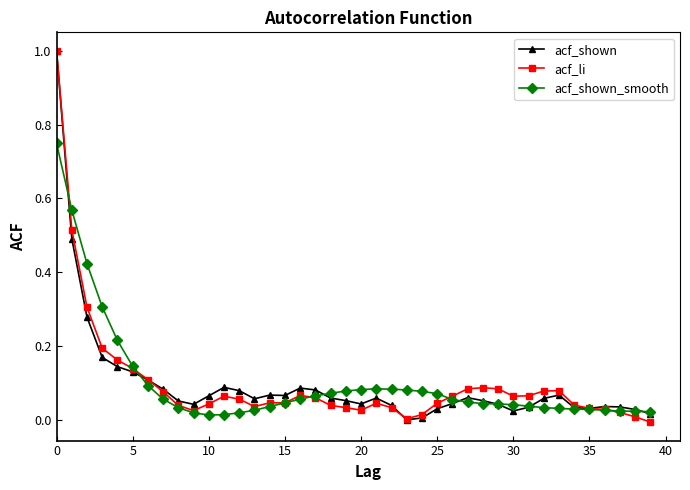

What is the sum of all acf_shown_smooth values?

4.0